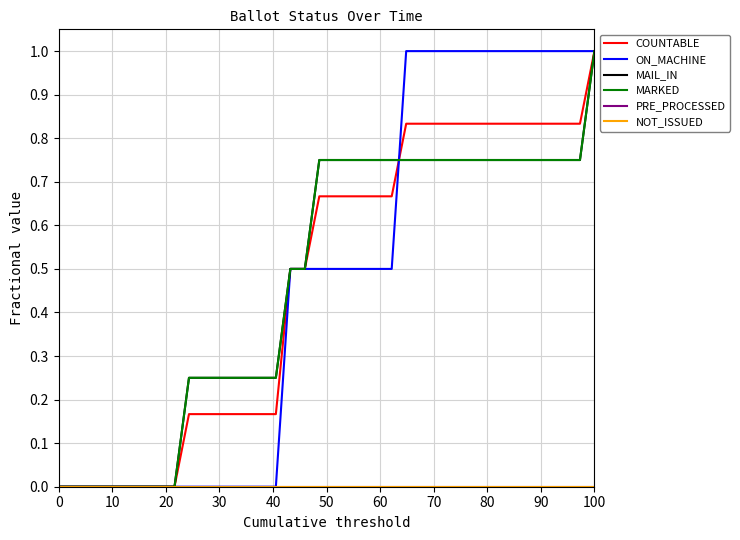

Is this an area chart (filled region under the line)?

No